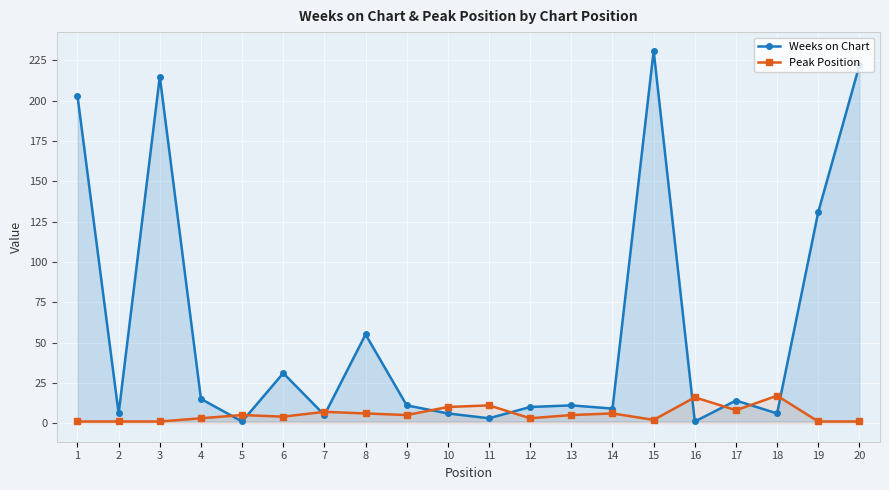

Rank the series by their maximum value, from lowest to highest.

Peak Position, Weeks on Chart